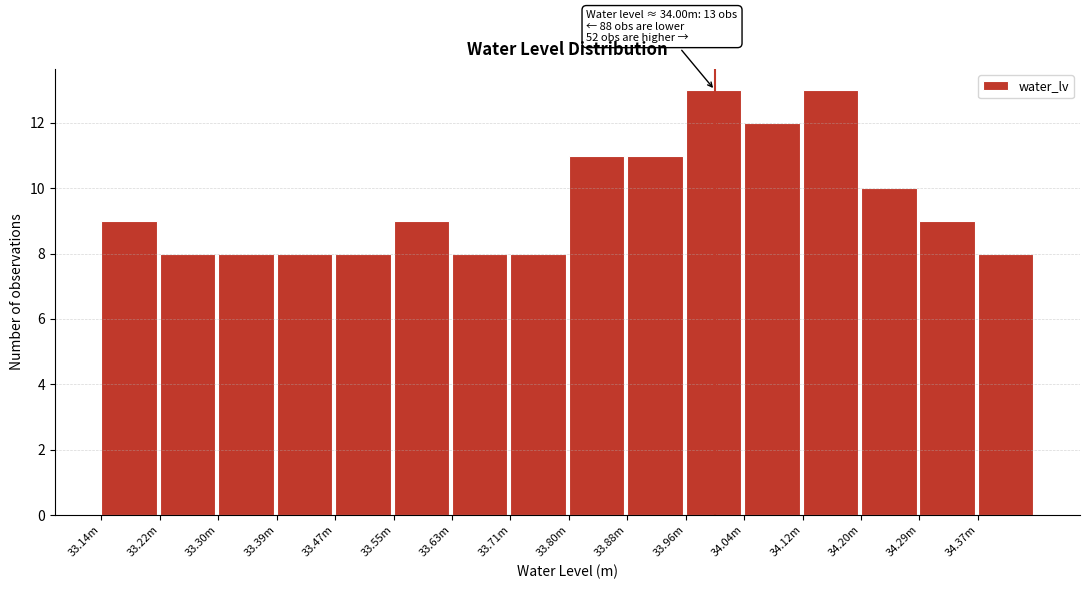

Reading left to right, list all the values displayed in this chart.

33.14m=9	33.22m=8	33.30m=8	33.39m=8	33.47m=8	33.55m=9	33.63m=8	33.71m=8	33.80m=11	33.88m=11	33.96m=13	34.04m=12	34.12m=13	34.20m=10	34.29m=9	34.37m=8